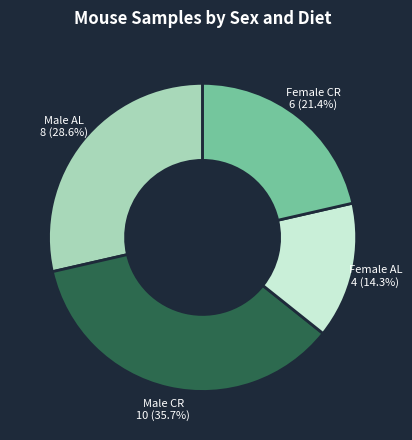

Does any single category account for the majority?

No